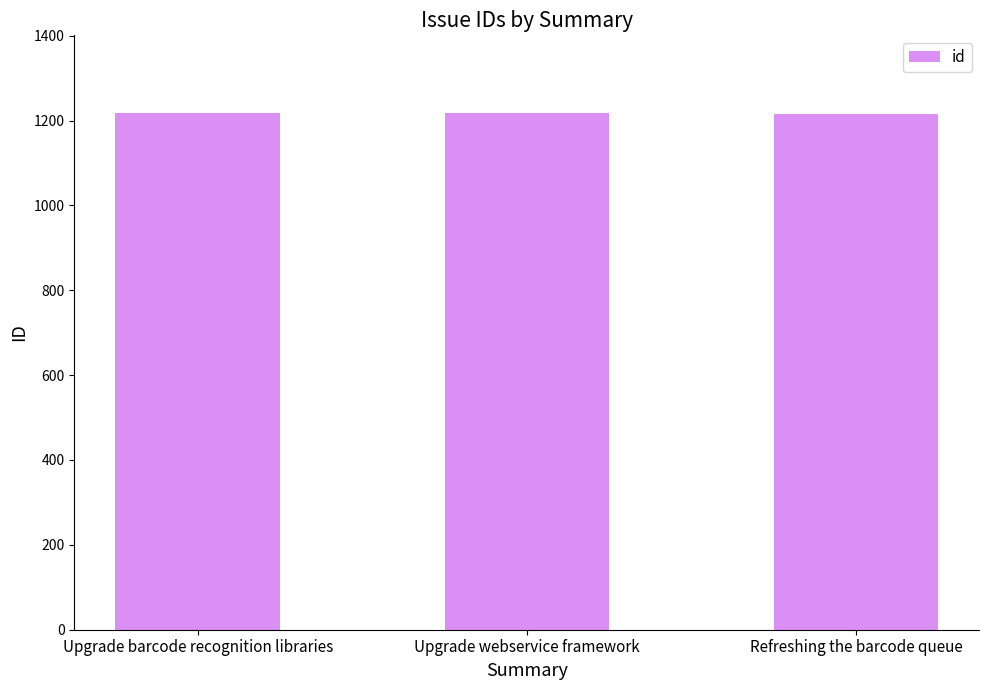

Approximately how many times larger is the value at Refreshing the barcode queue compared to Upgrade webservice framework?

1.0